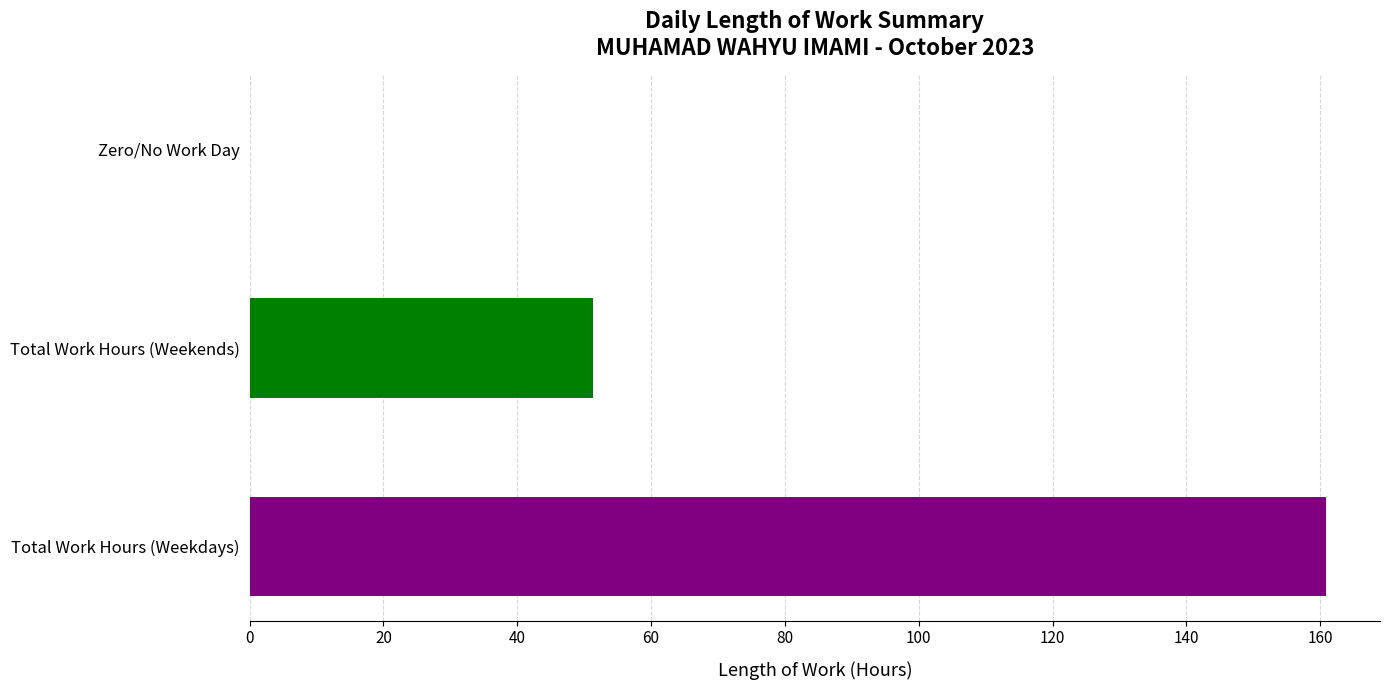

True or false: the data shows 3.1 at Day 11.

False